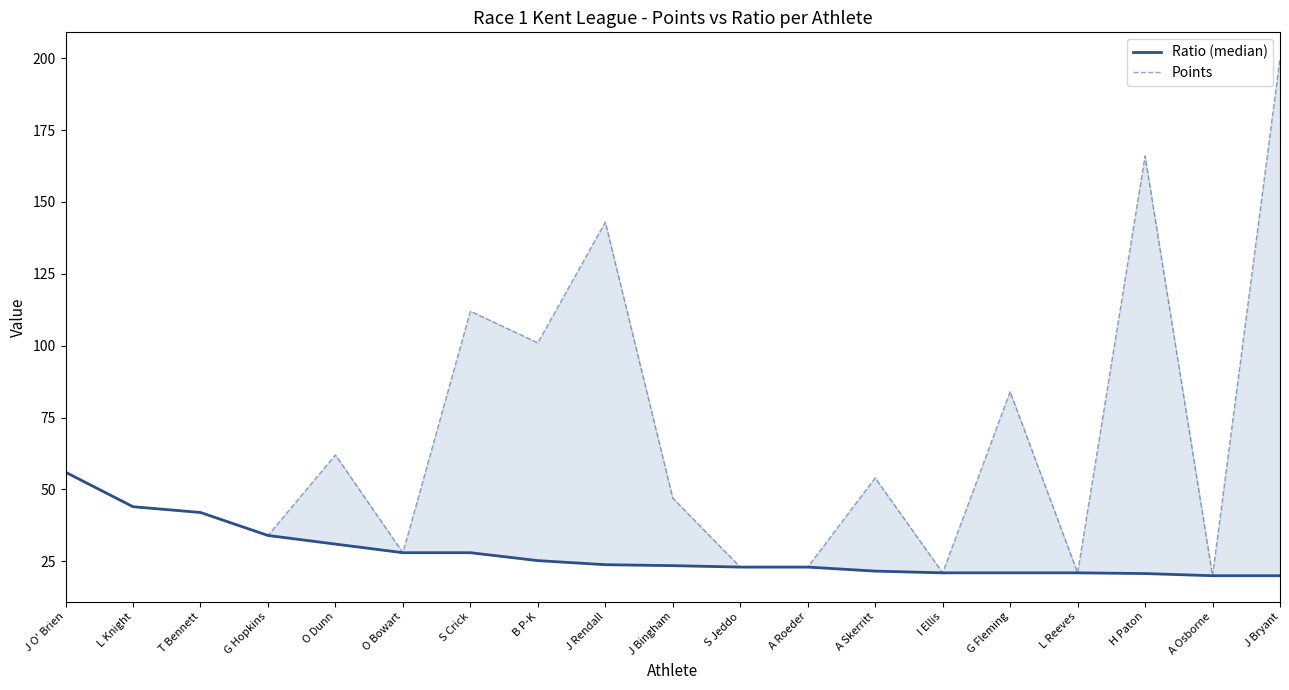

At how many categories does at least one series exceed 122?

3